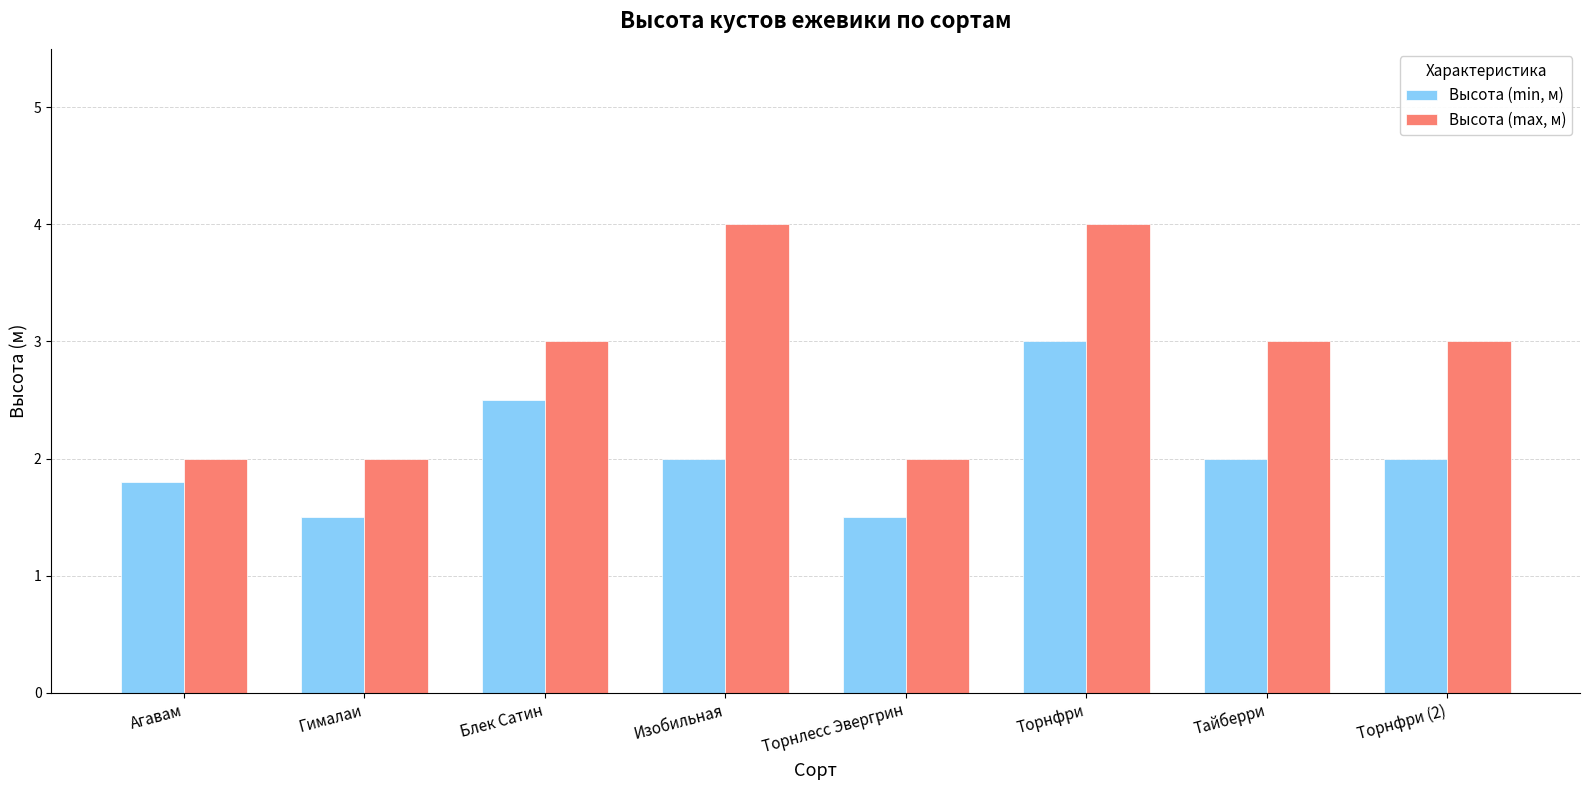

Are the bars grouped side by side (vs. stacked)?

Yes